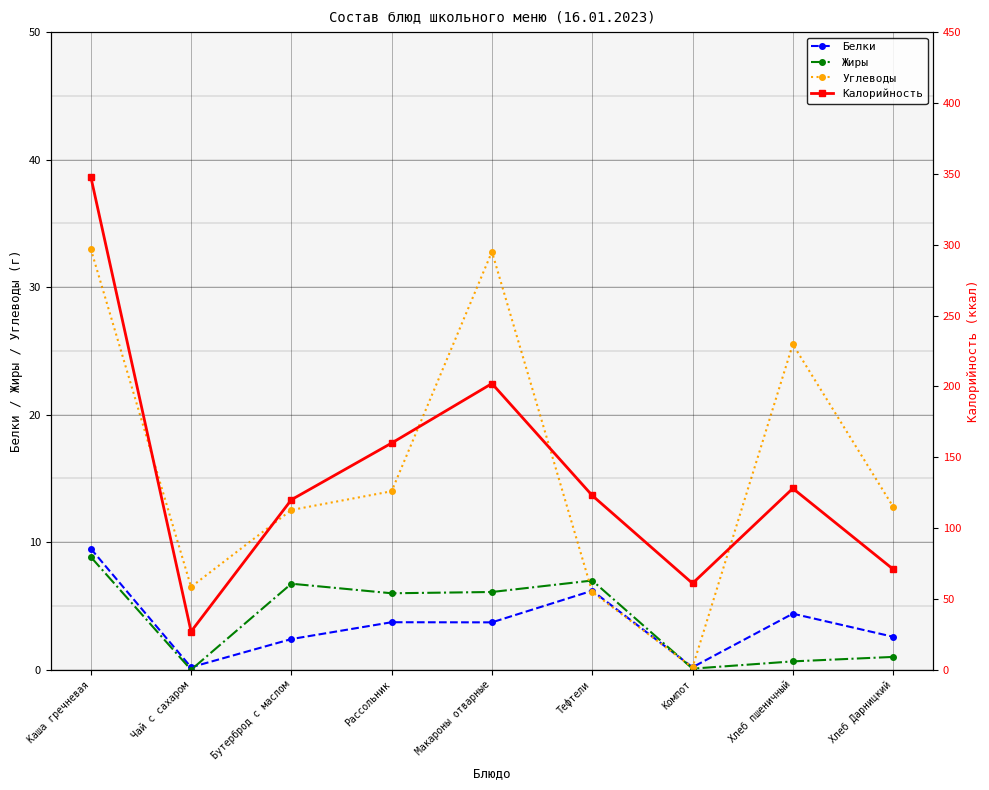

Which has a higher value, Тефтели or Чай с сахаром?

Тефтели